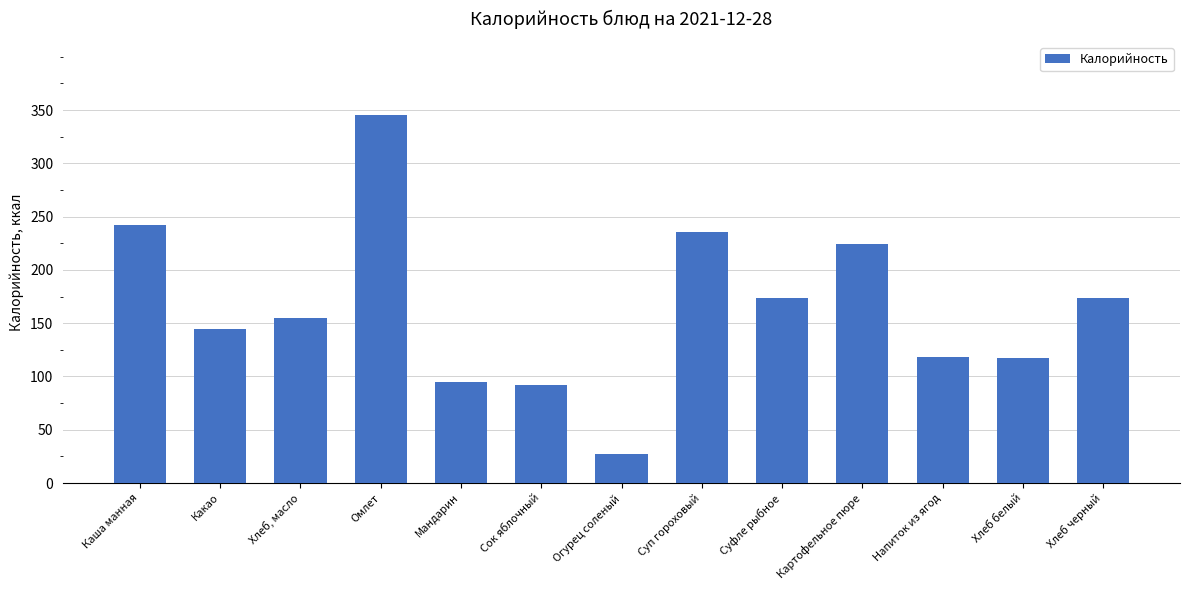

Which label corresponds to the largest value in the chart?

Омлет